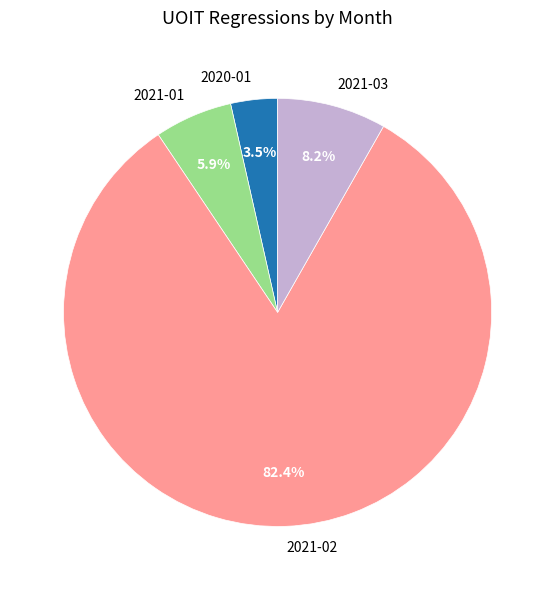

What percentage is the 2021-02 slice, to the nearest percent?

82%